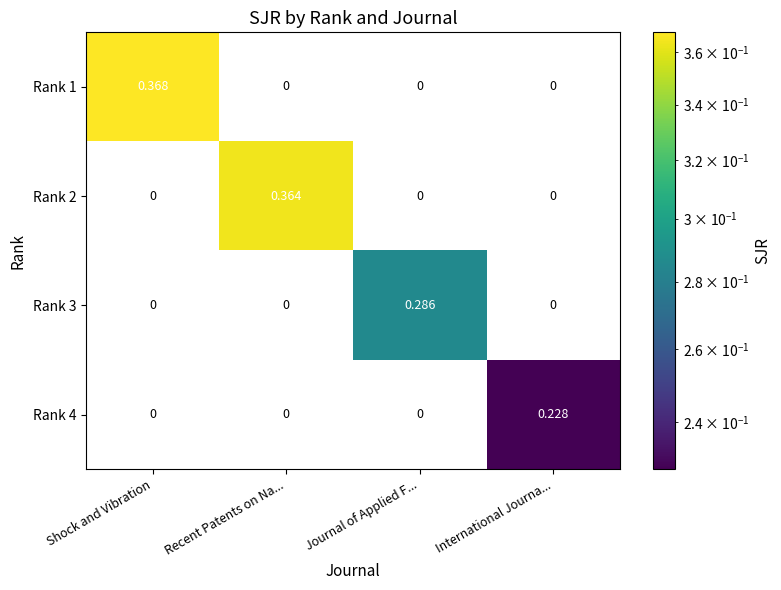

Rank the series by their maximum value, from lowest to highest.

Rank 4, Rank 3, Rank 2, Rank 1